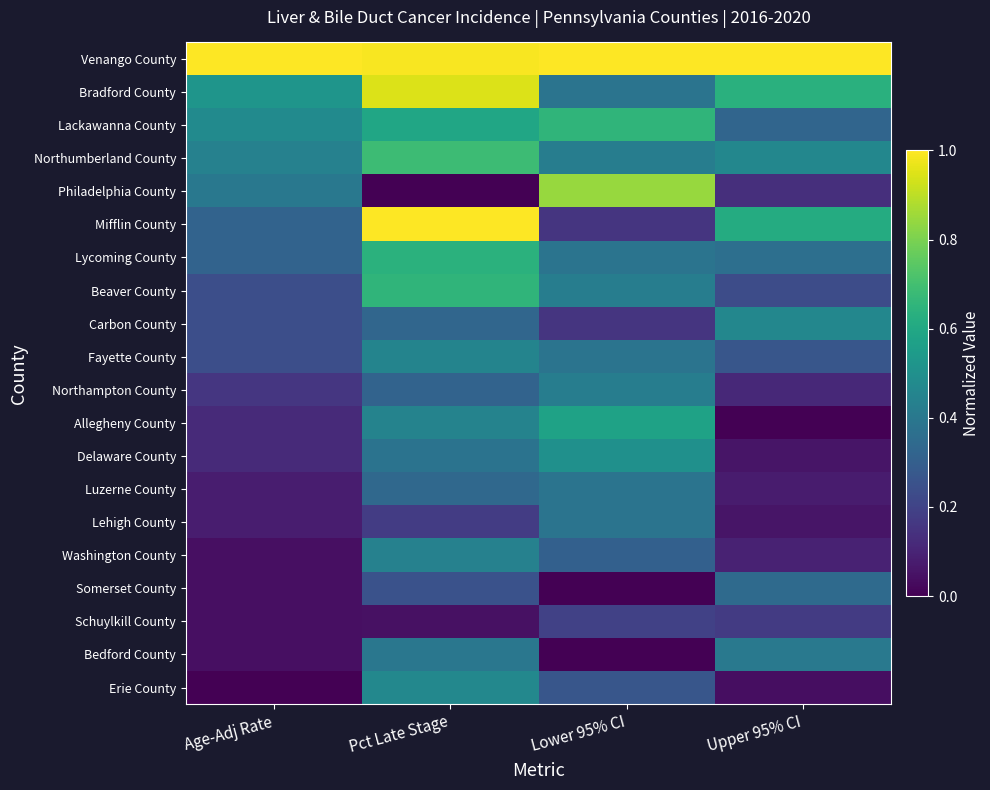

Which series has the largest total across all categories?

Venango County